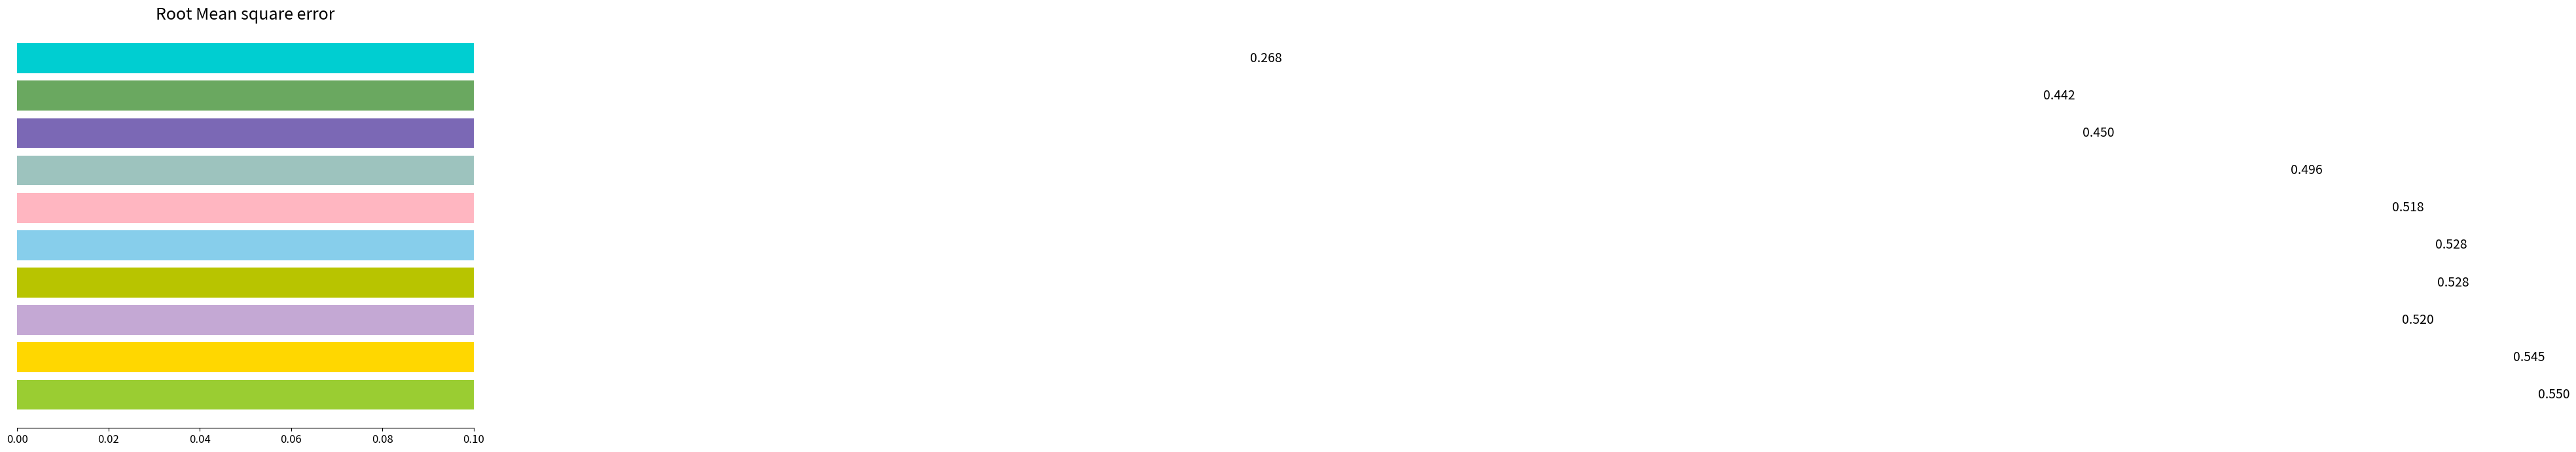

How many bars are there in total?

10